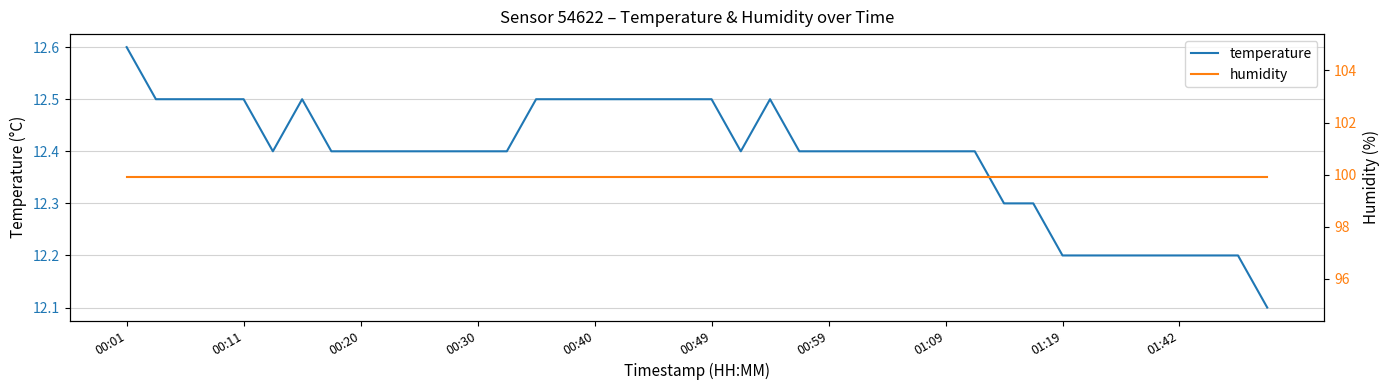

What is the highest value of the temperature series?

12.6